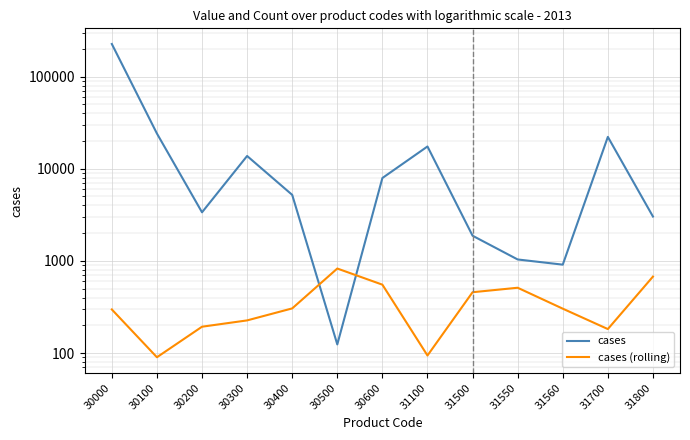

What are all the series names shown in the legend?

cases, cases (rolling)